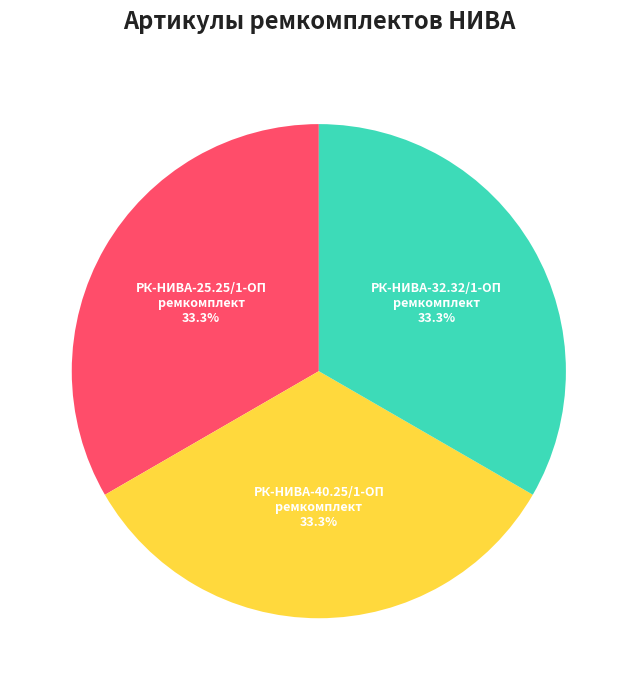

Approximately how many times larger is the value at РК-НИВА-32.32/1-ОП ремкомплект compared to РК-НИВА-25.25/1-ОП ремкомплект?

1.0